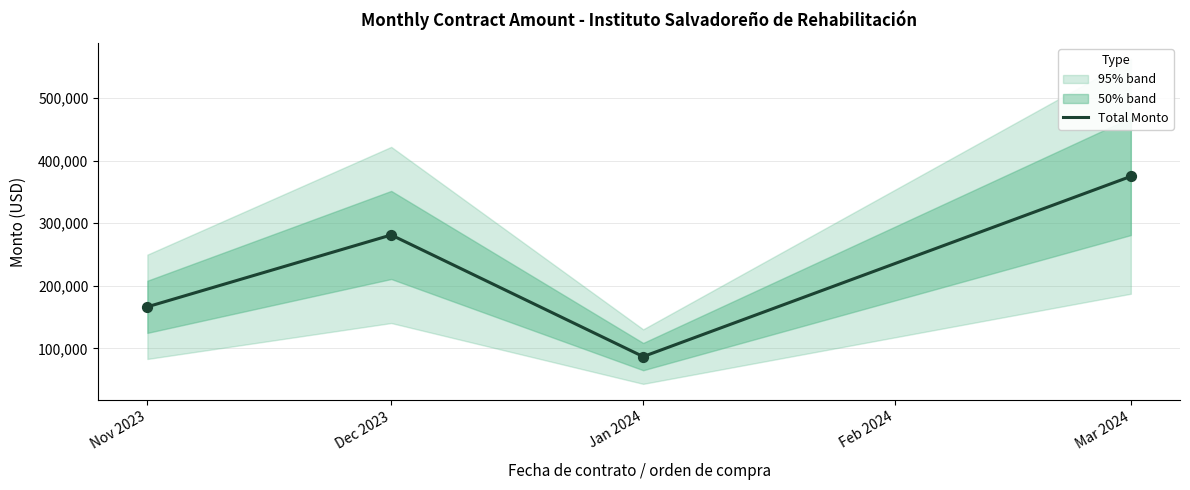

Where is Total Monto nearest to the value 230854?

Dec 2023